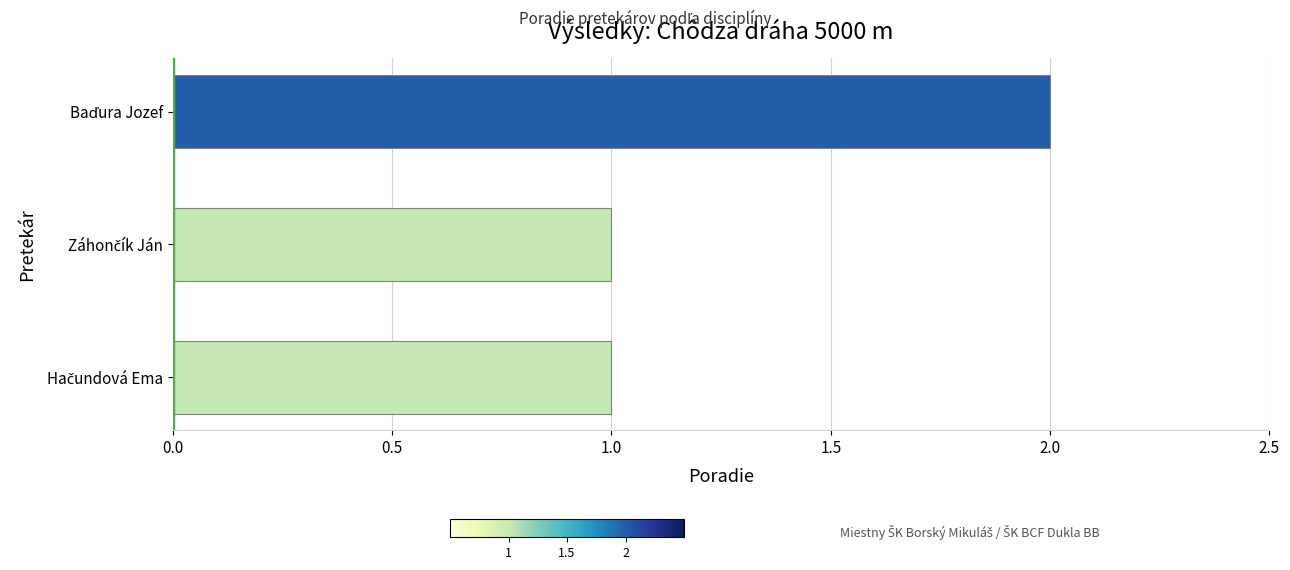

Count the number of categories in the chart.

3